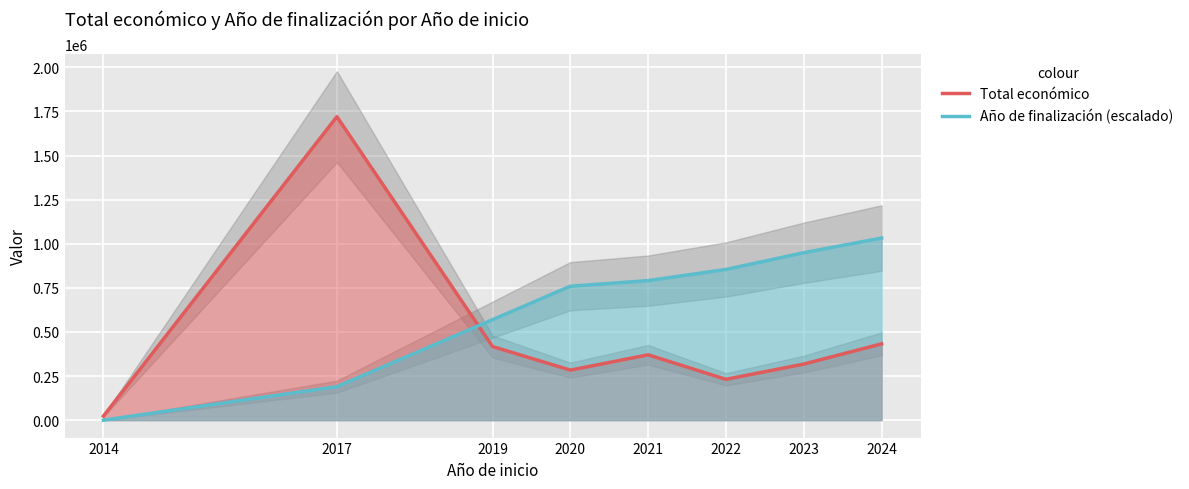

Is the value of Año de finalización (escalado) at 2019 greater than the value of Total económico at 2019?

Yes